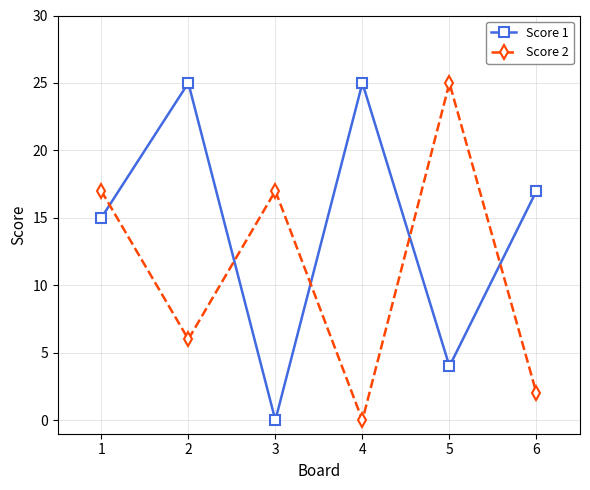

How many distinct data groups are displayed?

2